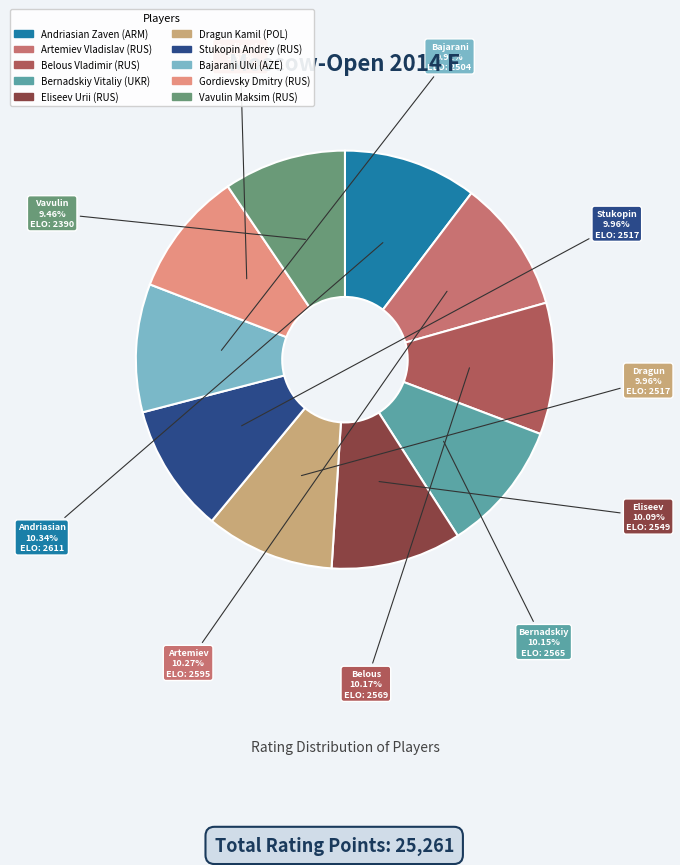

Is there any slice that represents more than half of the pie?

No